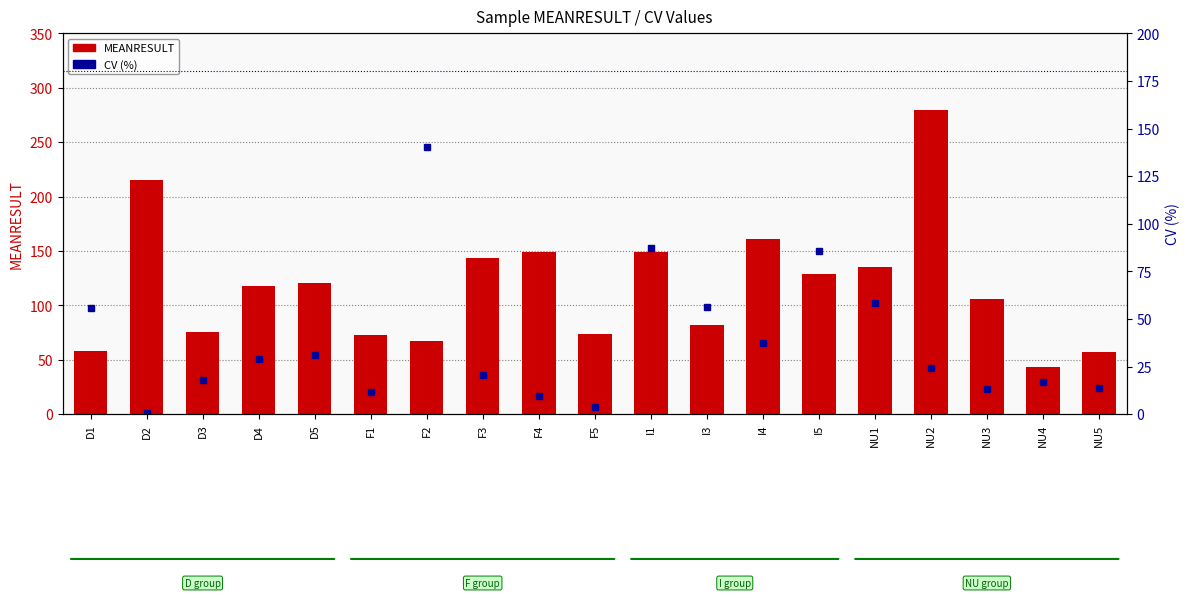

Reading right to left, transcribe all the data shown in this chart.

MEANRESULT: 57.4	43.8	105.9	279.2	134.8	129.2	161.4	81.8	148.9	73.6	149.0	143.5	67.6	73.0	120.7	118.2	76.0	215.4	57.8
CV: 13.8	16.9	13.5	24.3	58.2	85.7	37.6	56.3	87.4	3.9	9.6	20.6	140.3	11.6	31.2	29.0	17.9	0.4	55.7